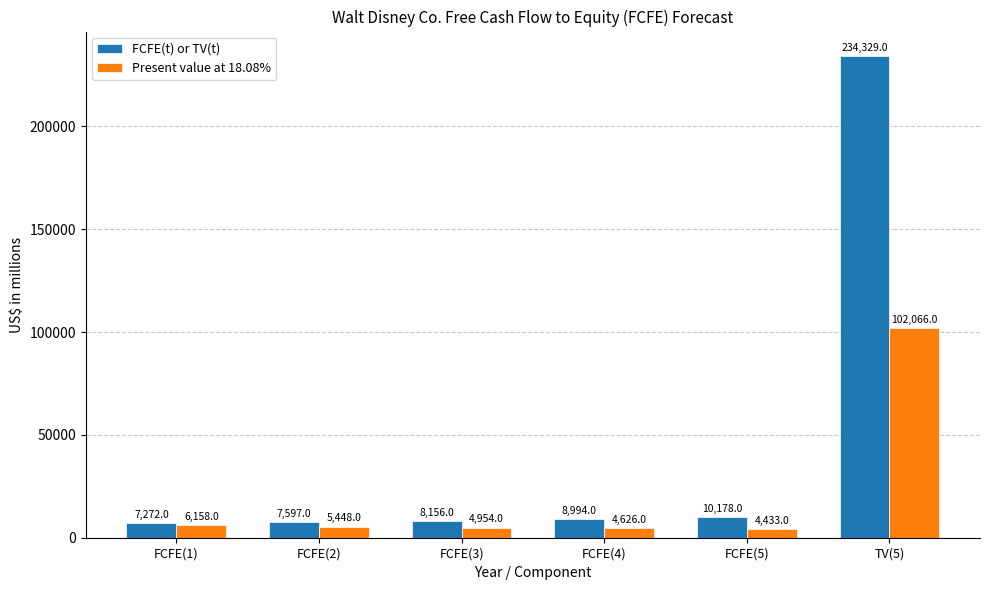

What is the difference between the maximum and minimum values in the Present value at 18.08% series?

97633